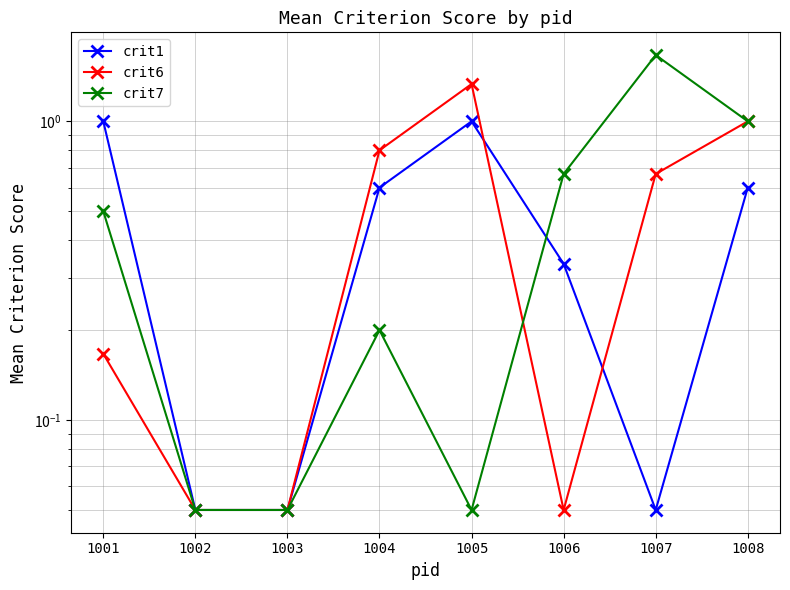

What is the spread (max minus min) of values at 1007?

1.6